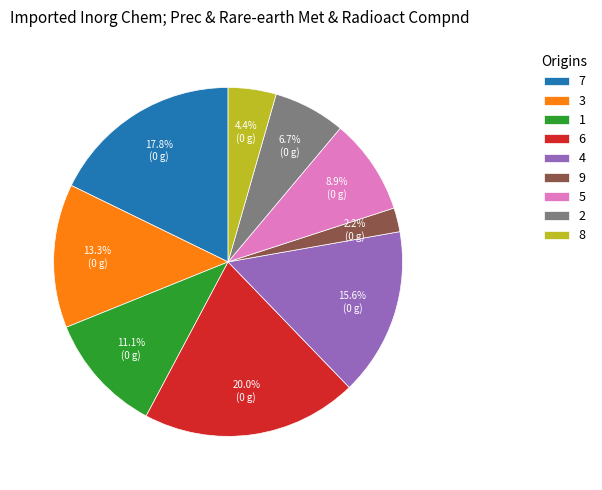

What is the largest slice in the pie chart?

6